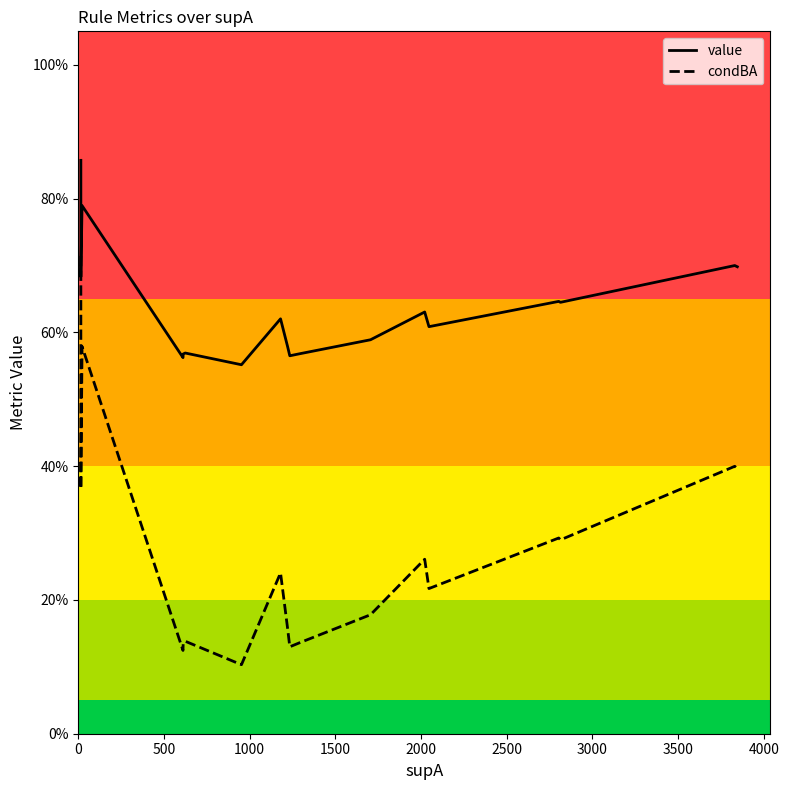

What are all the series names shown in the legend?

value, condBA